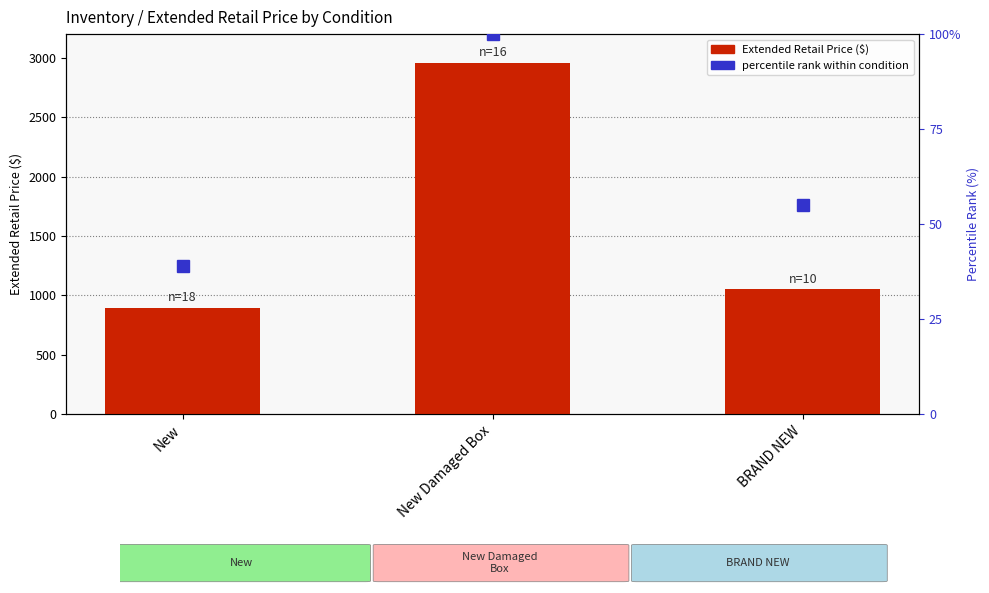

What is the total value across all series at New?

932.5